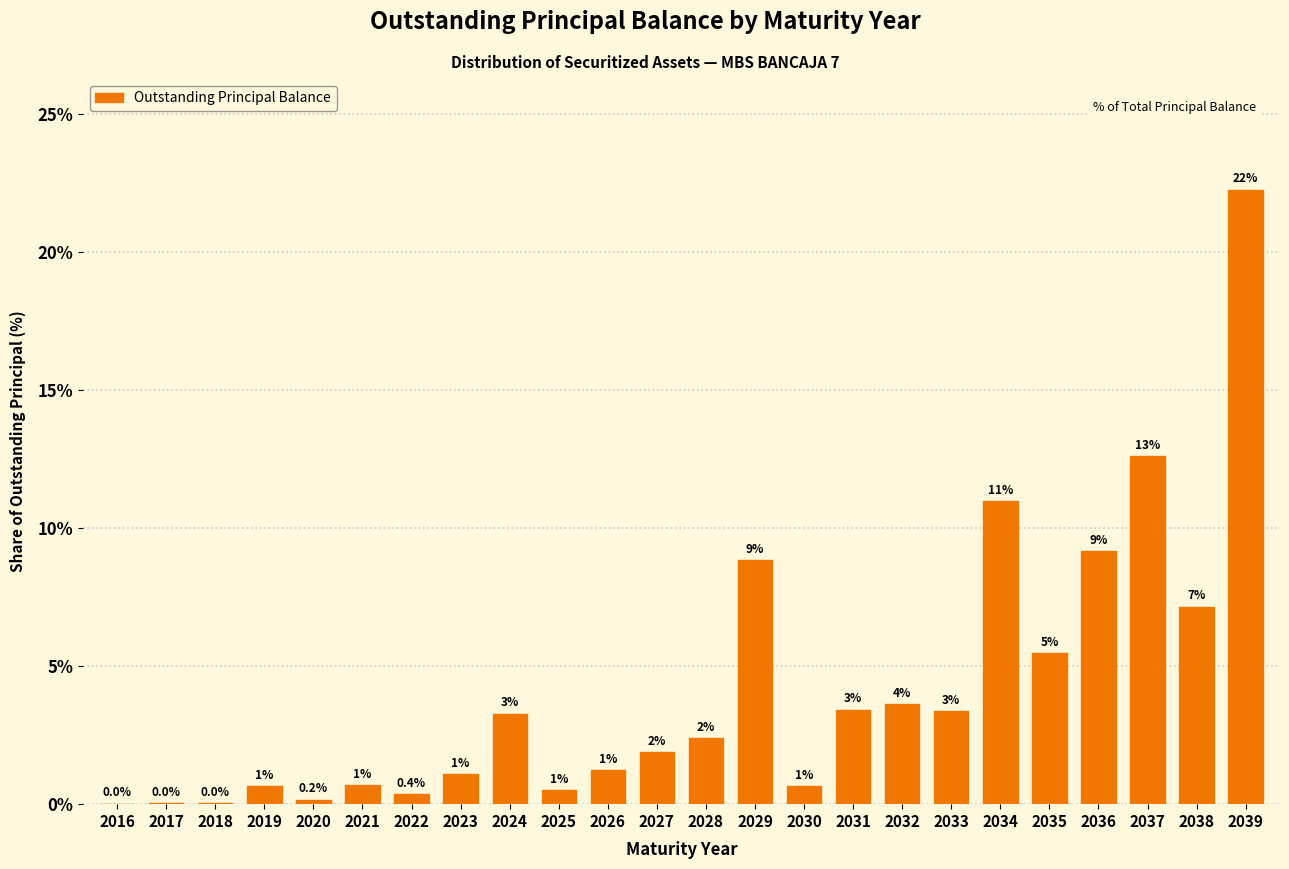

Are the bars horizontal?

No